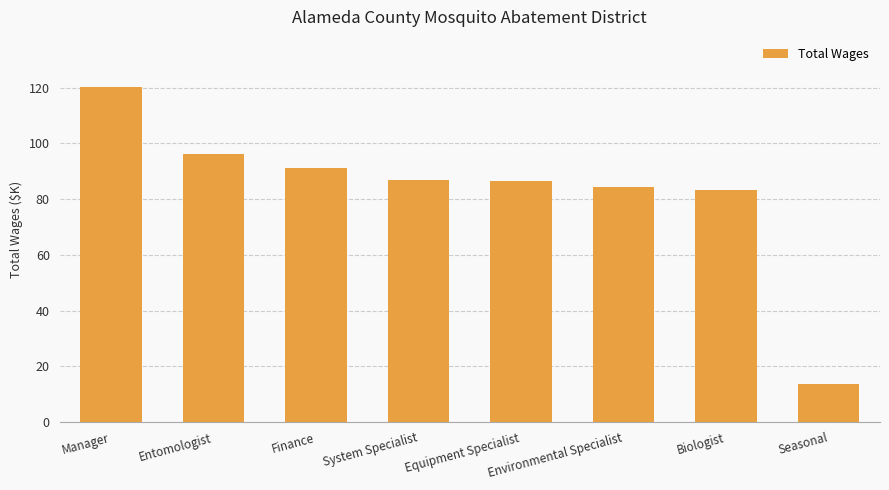

What is the sum of the values at Environmental Specialist and Entomologist?

180625